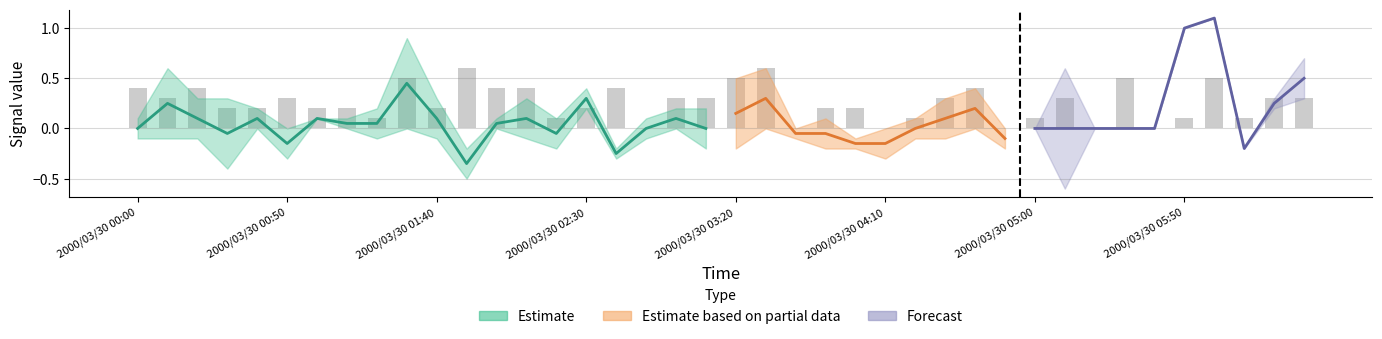

At which label does 1.541 reach its peak?

2000/03/30 01:30